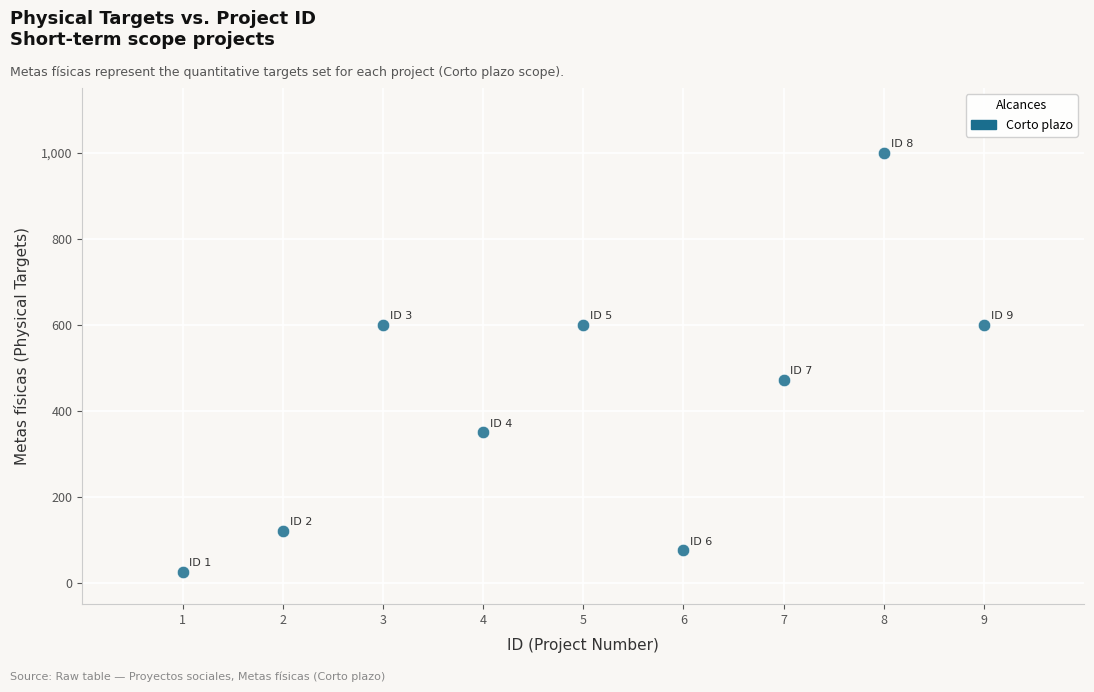

What is the average X value?

5